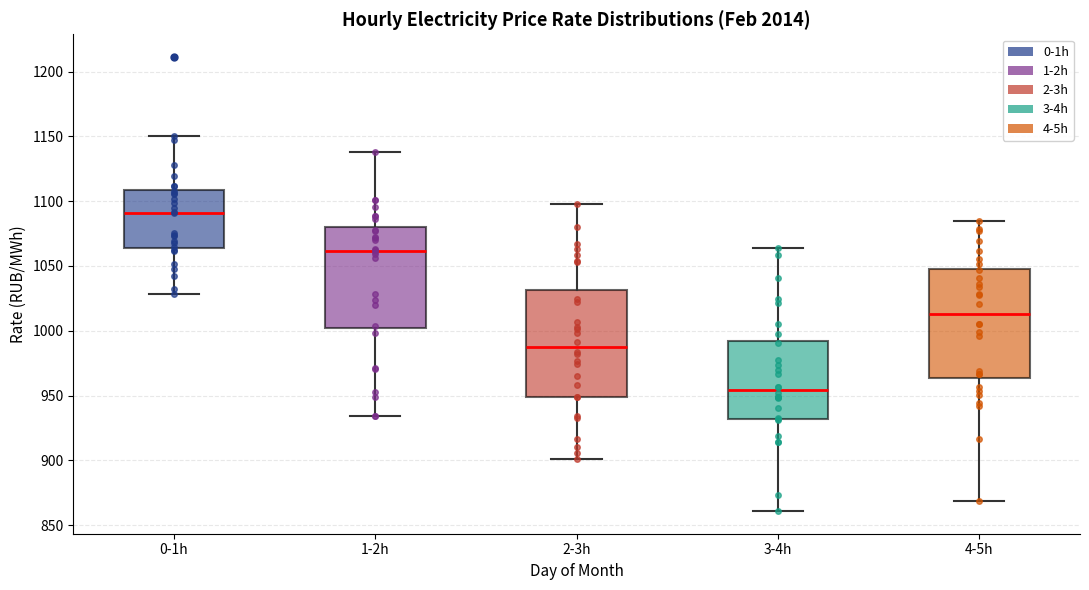

Which box's median line is the highest?

0-1h